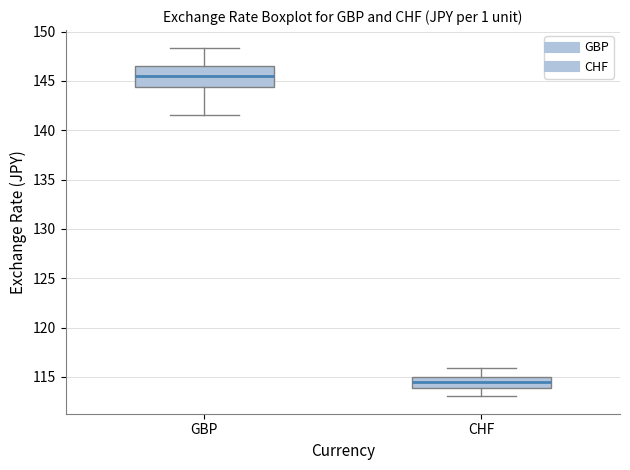

Which box is the tallest, from its lower edge to its upper edge?

GBP